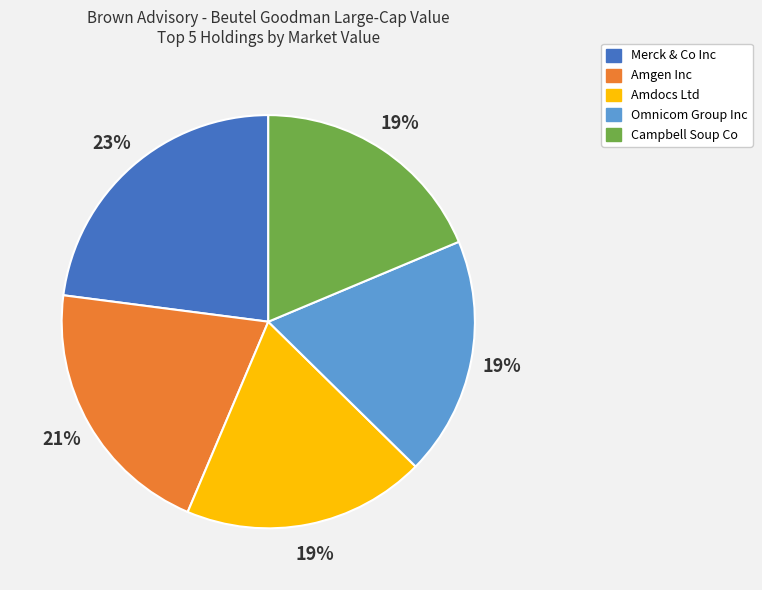

Do Amgen Inc and Campbell Soup Co together represent more than half of the pie?

No